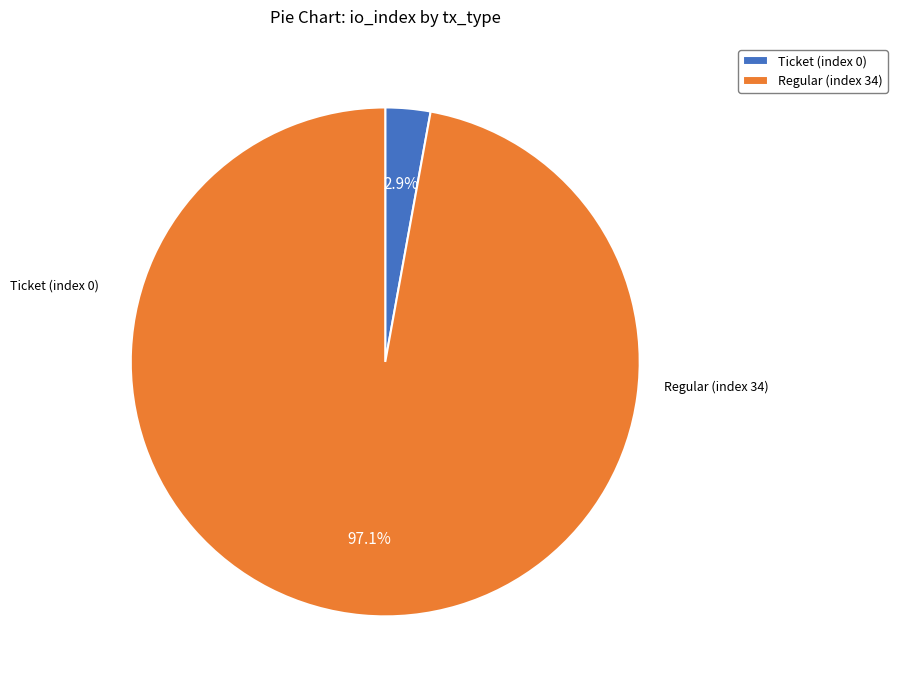

Count the number of slices in the pie.

2